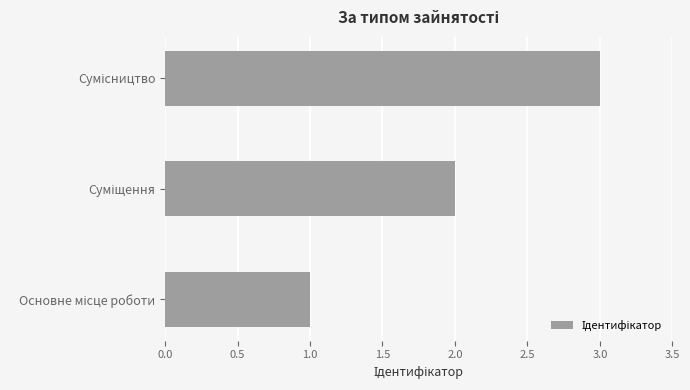

What is the maximum value shown in the chart?

3